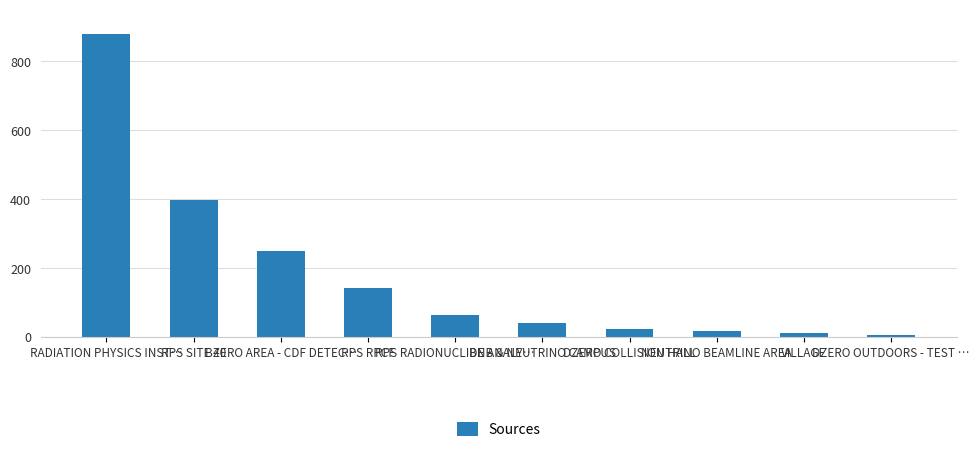

Reading right to left, what are all the values shown in this chart?

DZERO OUTDOORS - TEST …=7	VILLAGE=13	NEUTRINO BEAMLINE AREA=19	DZERO COLLISION HALL=24	BNB & NEUTRINO CAMPUS=41	RPS RADIONUCLIDE ANALY…=64	RPS RPCF=143	BZERO AREA - CDF DETEC…=250	RPS SITE 40=399	RADIATION PHYSICS INST…=878